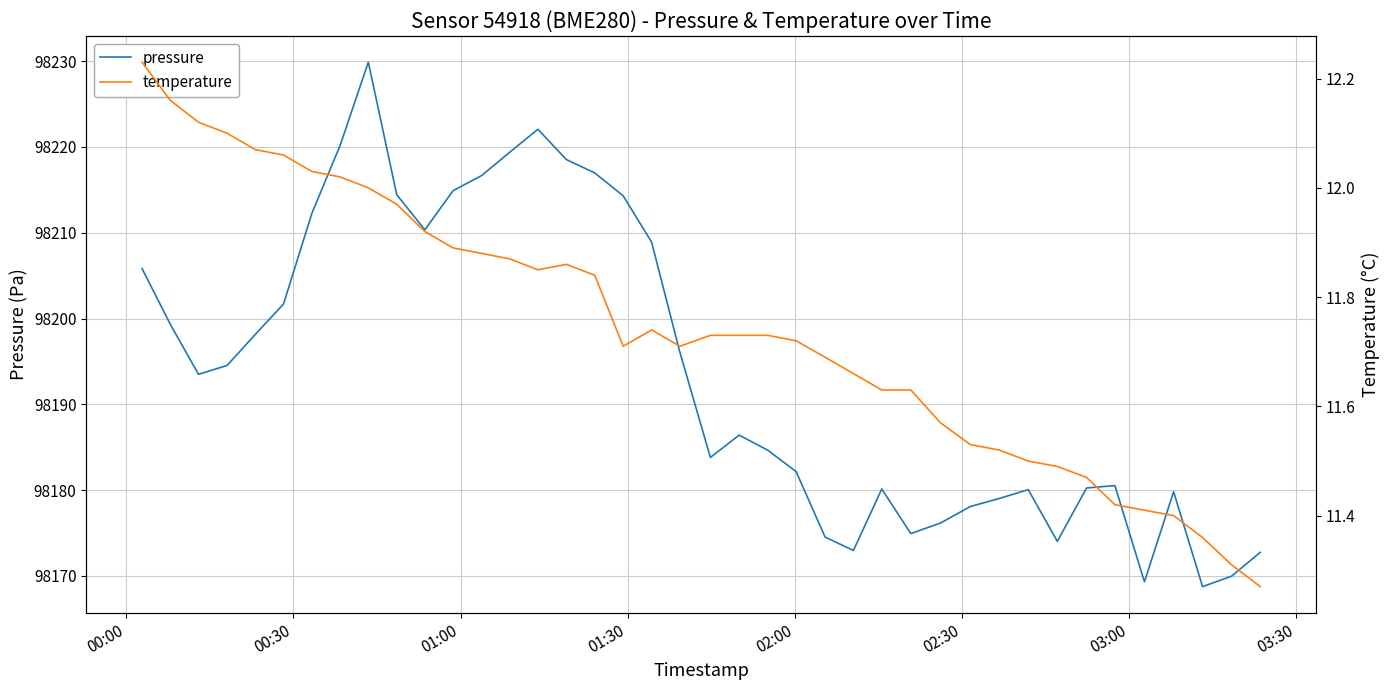

True or false: pressure and temperature intersect in this chart.

False